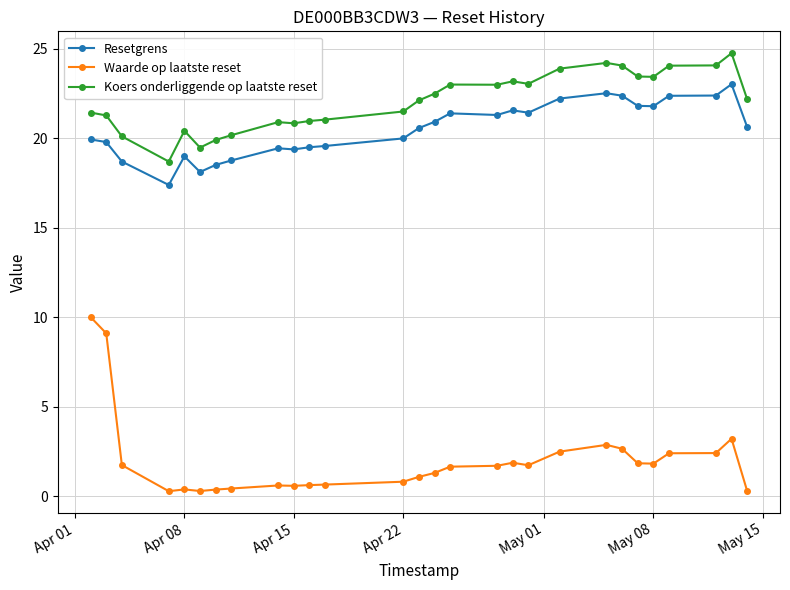

Which series has the widest spread of values?

Waarde op laatste reset